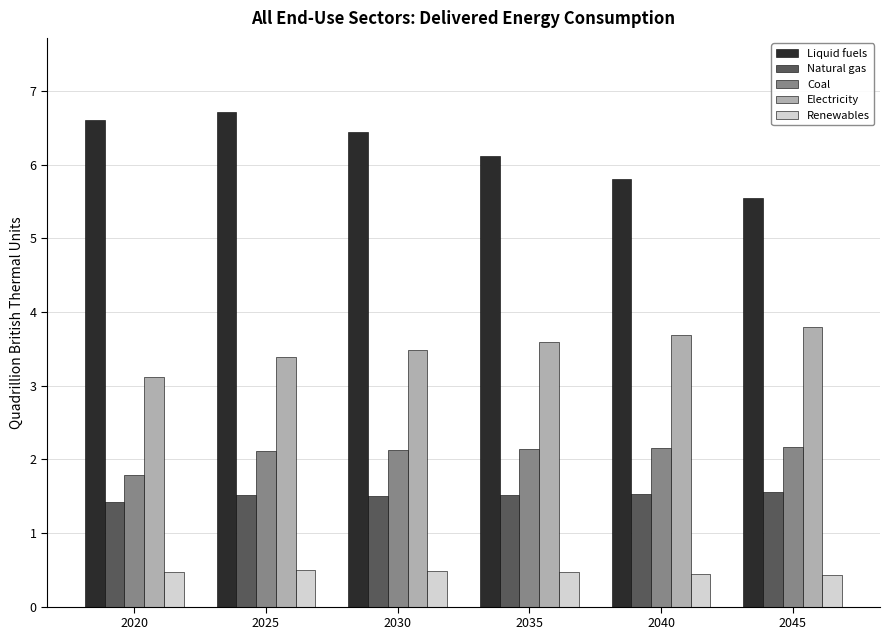

What is the value of the Liquid fuels bar at the 3rd from the left?

6.4